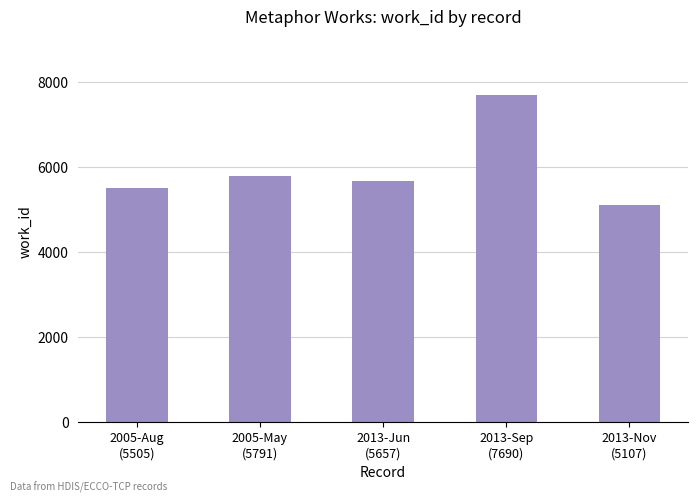

Are the bars horizontal?

No